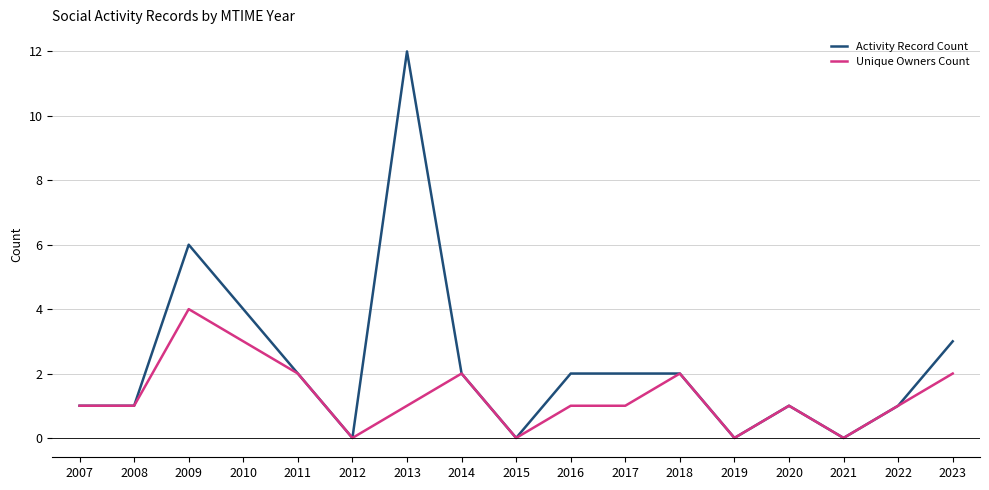

List the series in order of their peak value, highest first.

Activity Record Count, Unique Owners Count